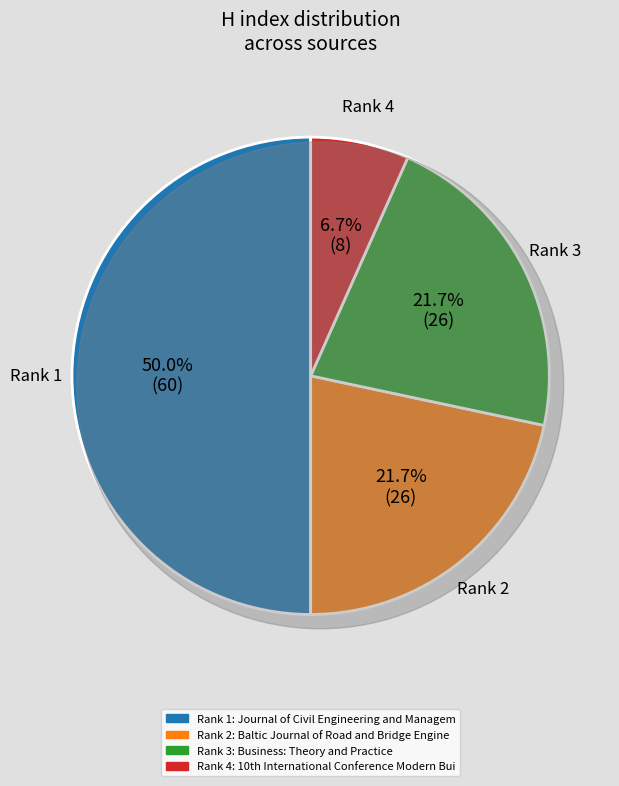

The Journal of Civil Engineering and Management slice represents 56% of the pie. True or false?

False